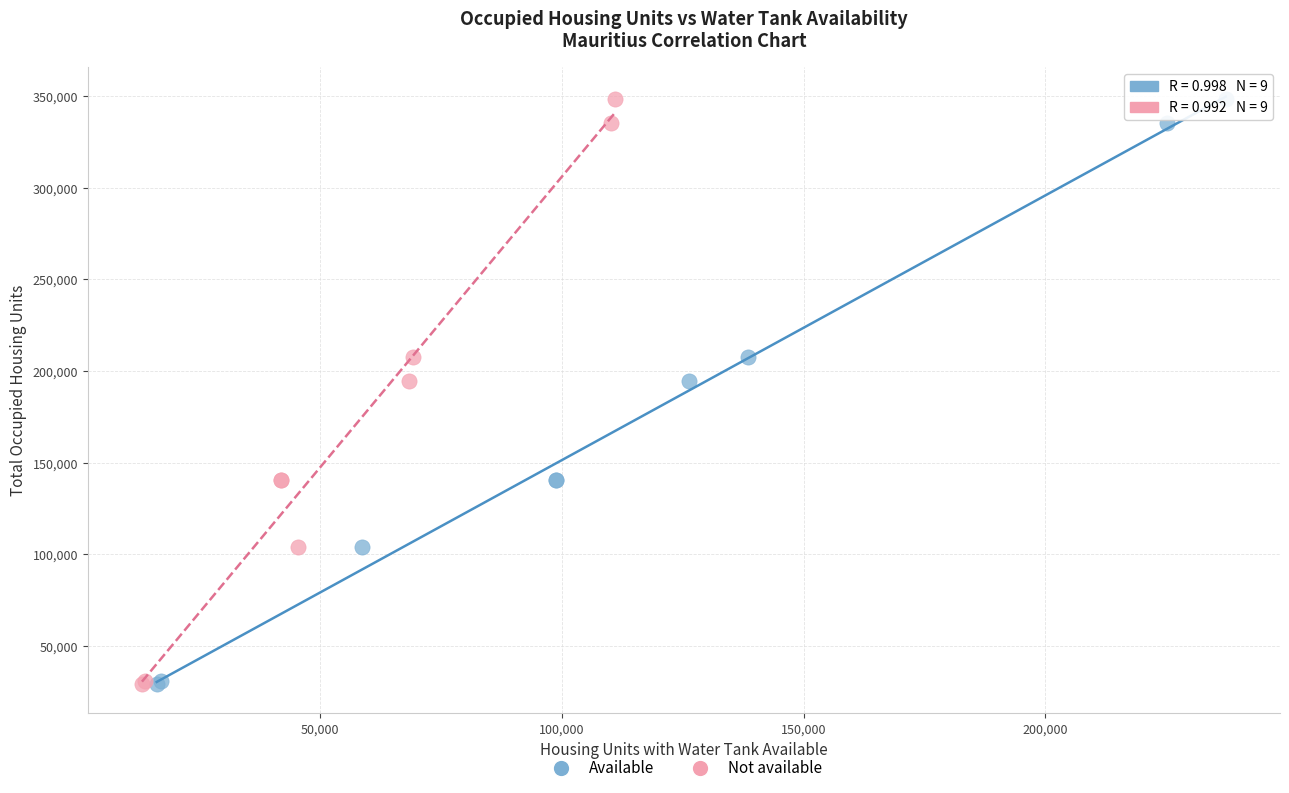

What are all the series names shown in the legend?

Available, Not available